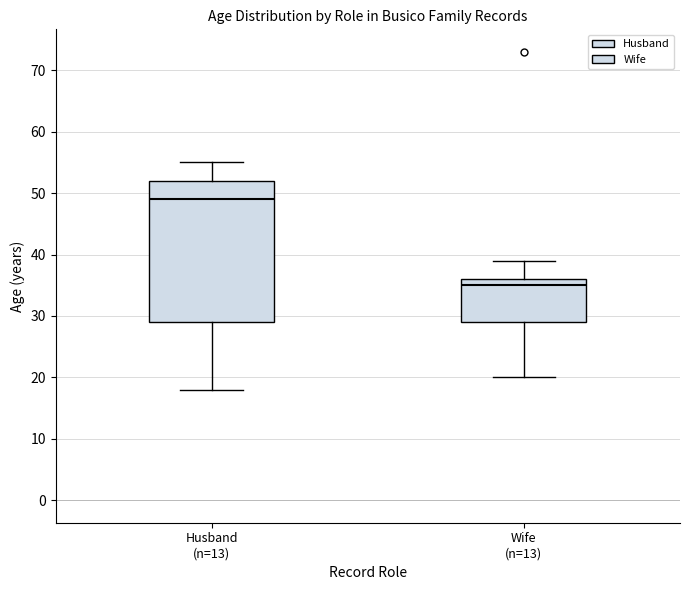

Reading left to right, transcribe this box plot: for each box, give where its median line is, the range the box spans, and where its two whiskers end, as read against the y-axis. The values are not printed on the chart, so give them approximately, as read against the axis.

Husband (n=13): median 49, box 29 to 52, whiskers 18 to 55
Wife (n=13): median 35, box 29 to 36, whiskers 20 to 39